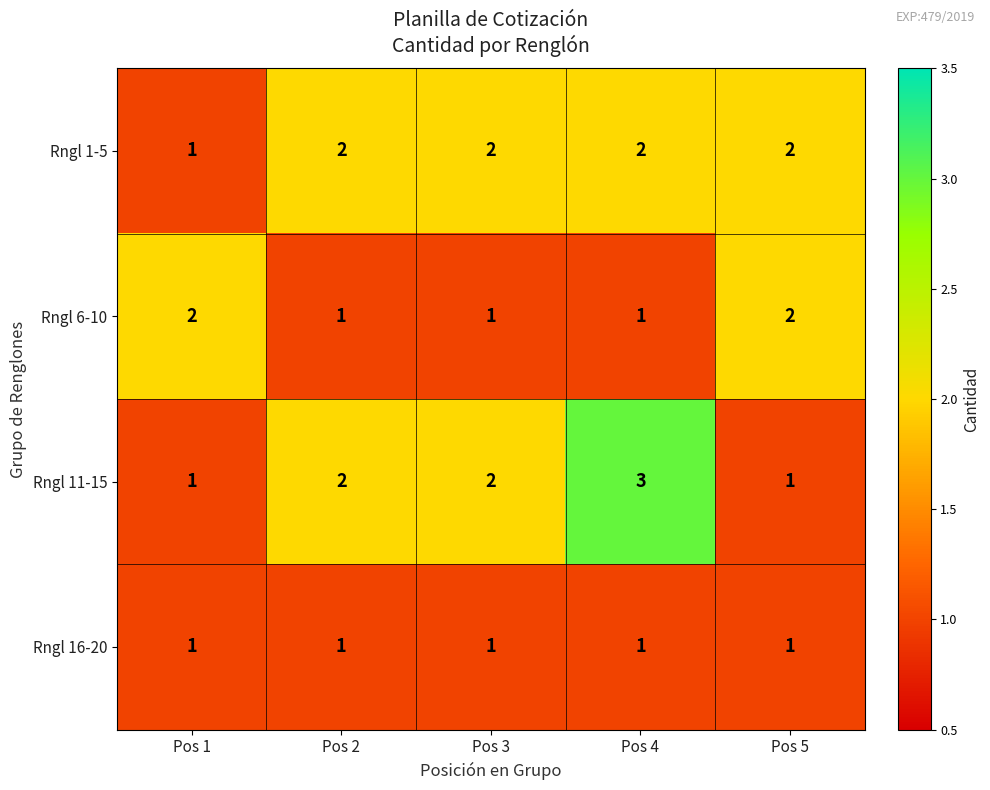

At which category is the sum across all series the highest?

Pos 4